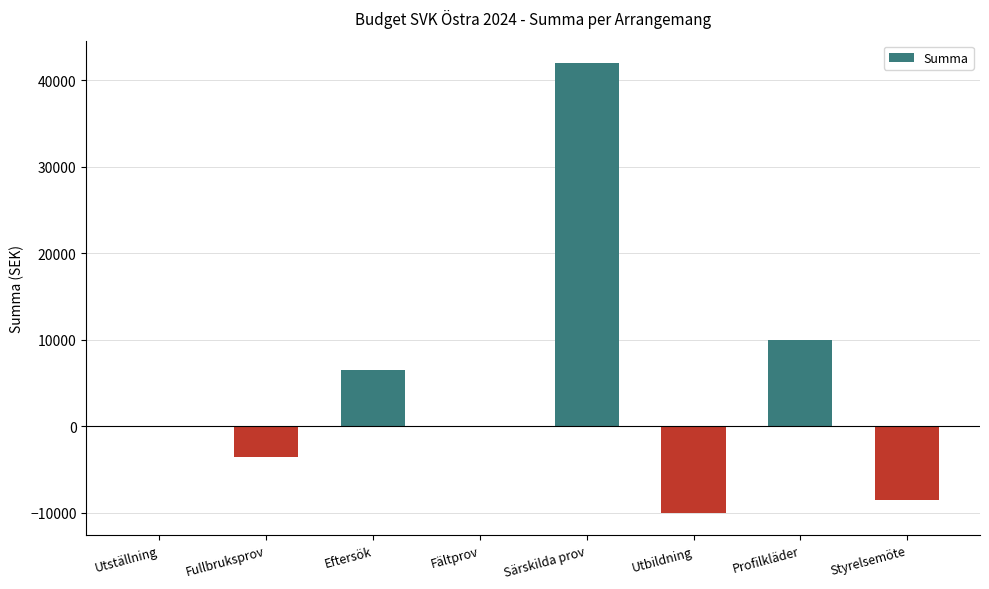

What is the maximum value shown in the chart?

42000